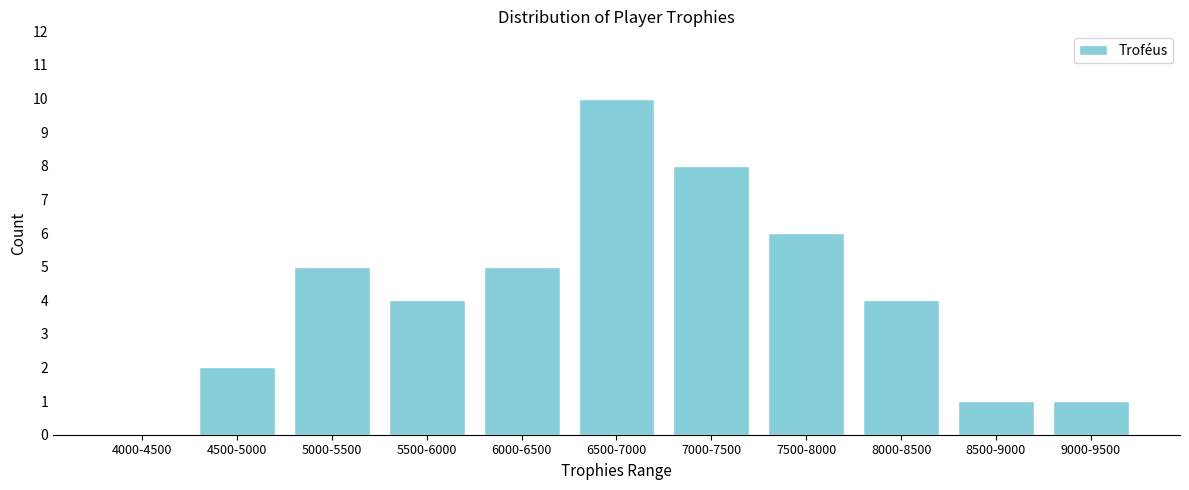

Reading left to right, what are all the values shown in this chart?

4000-4500=0	4500-5000=2	5000-5500=5	5500-6000=4	6000-6500=5	6500-7000=10	7000-7500=8	7500-8000=6	8000-8500=4	8500-9000=1	9000-9500=1